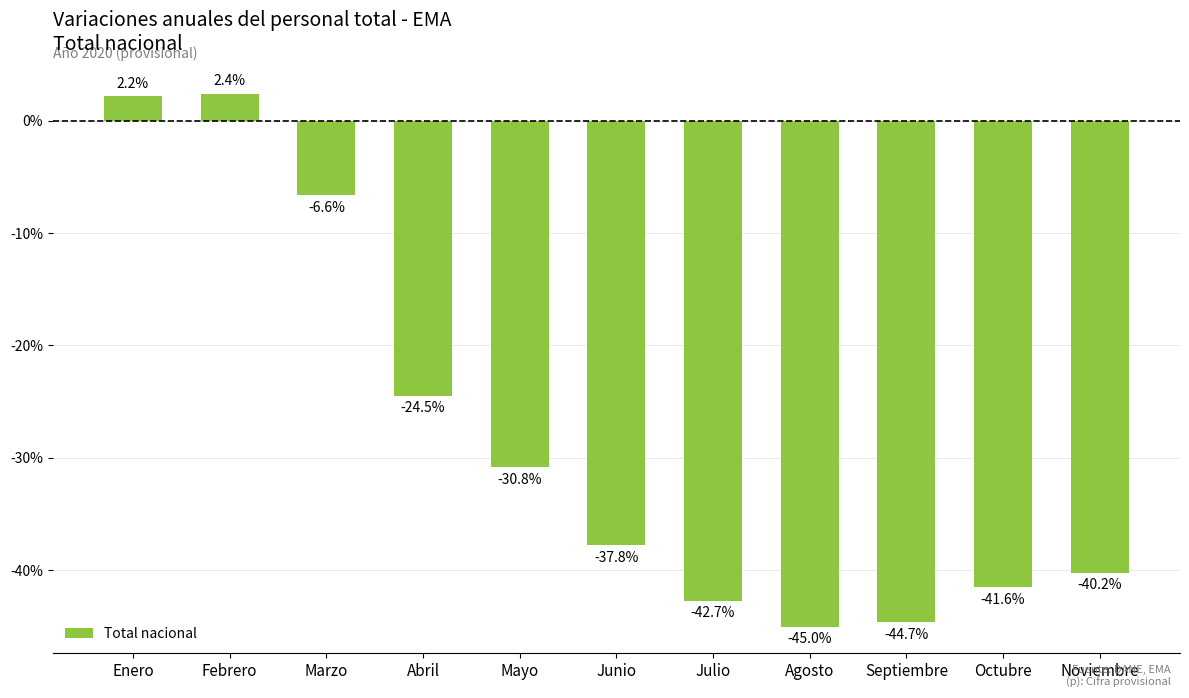

How many values are above zero?

2